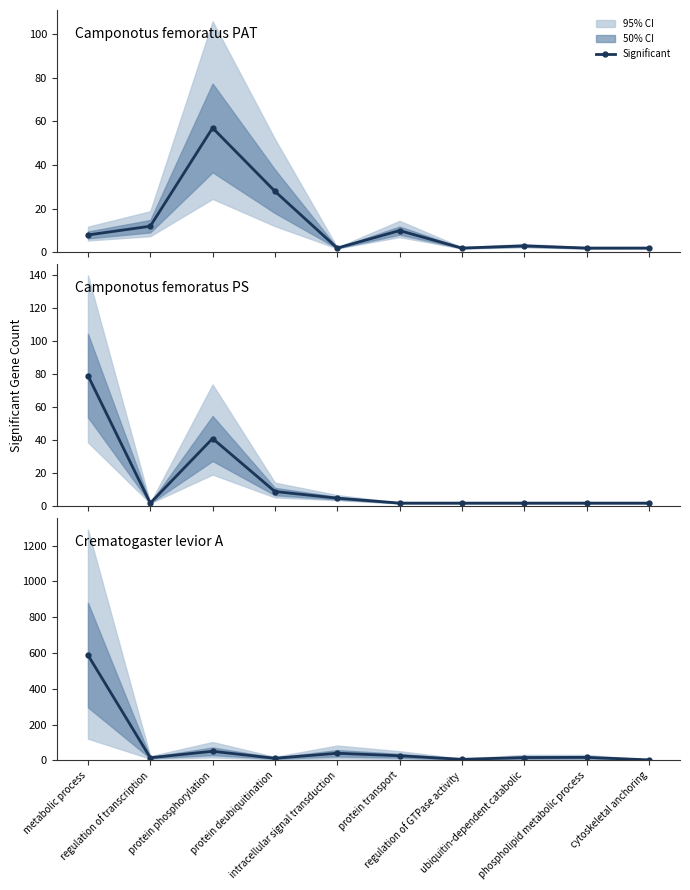

Is it true that the value at ubiquitin-dependent catabolic is 3?

False